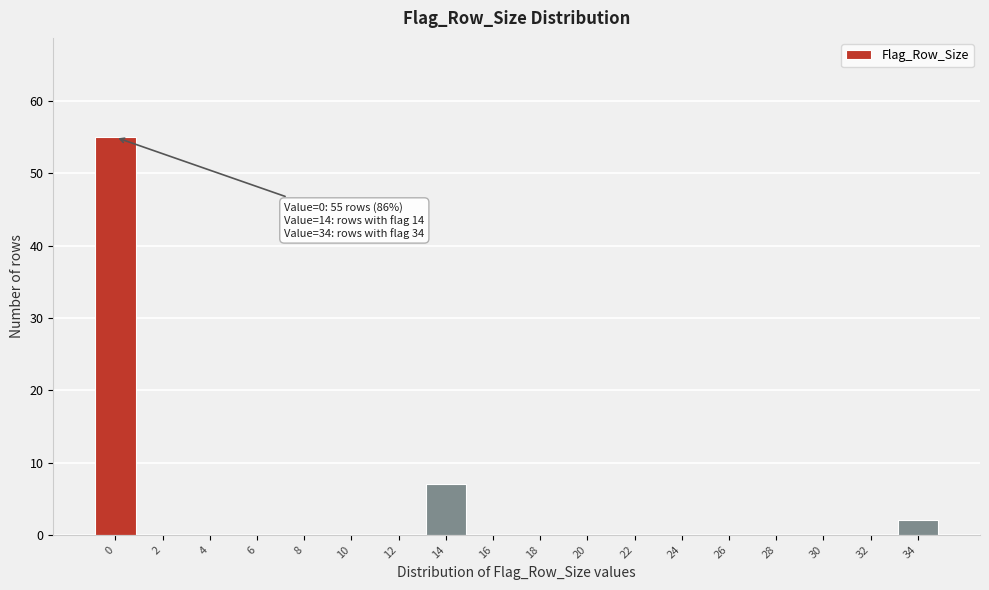

Reading left to right, what are all the values shown in this chart?

0=55	2=0	4=0	6=0	8=0	10=0	12=0	14=7	16=0	18=0	20=0	22=0	24=0	26=0	28=0	30=0	32=0	34=2